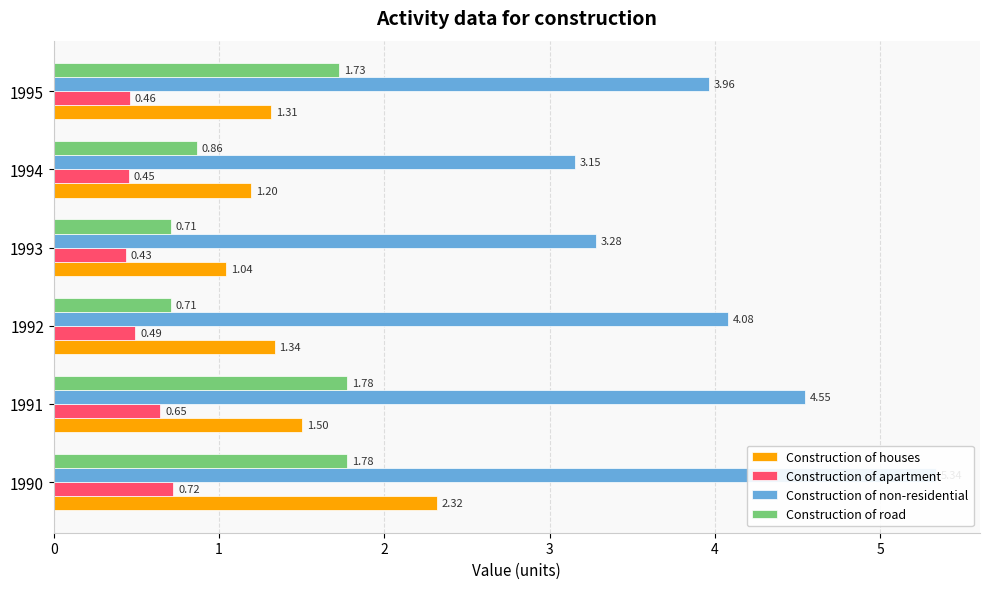

Which series changed the most between 1990 and 1994?

Construction of non-residential